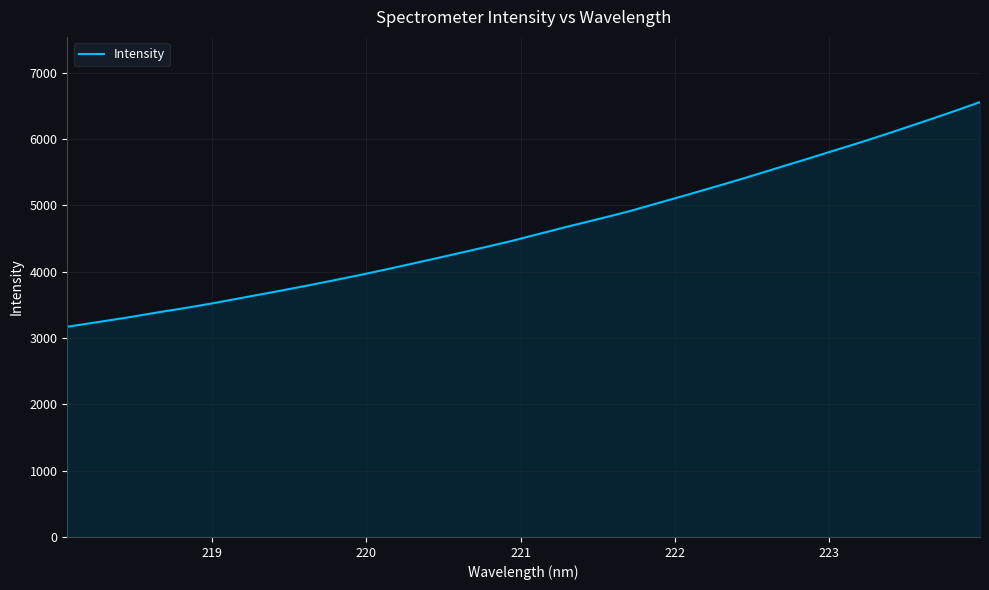

What is the maximum value shown in the chart?

6557.0